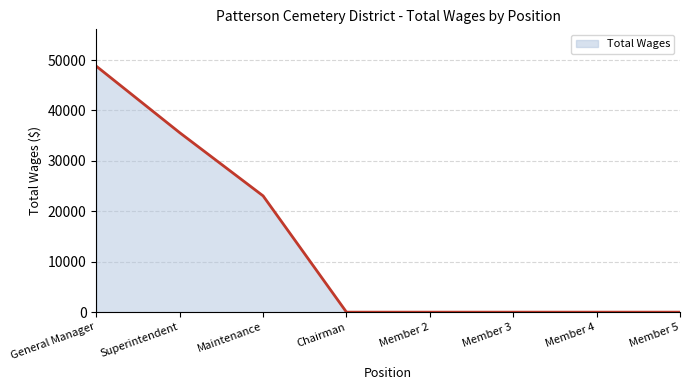

What position from the right is Member 5?

1